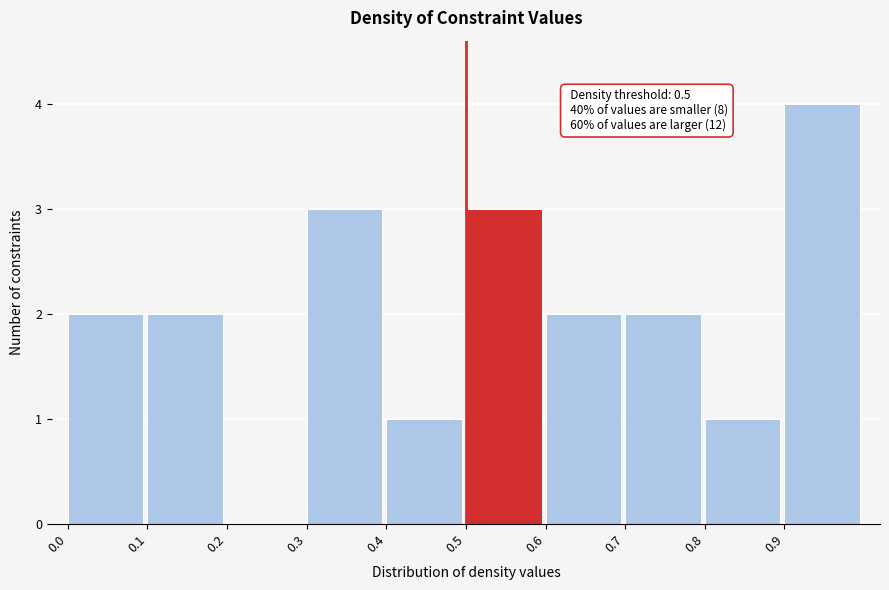

Which range on the x-axis has the tallest bar?

0.9 to 1.0